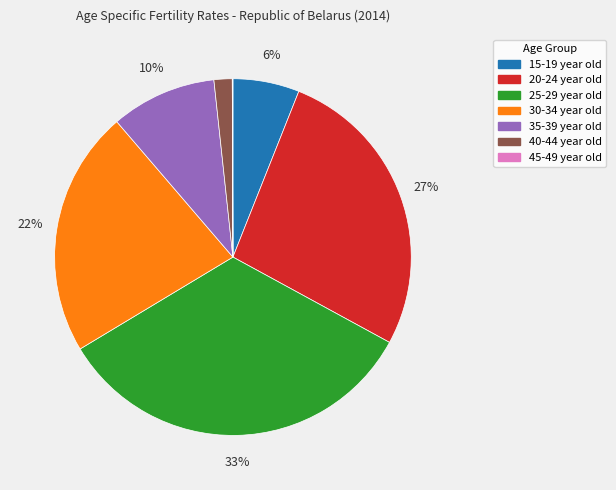

True or false: 25-29 year old accounts for 33% of the total.

True